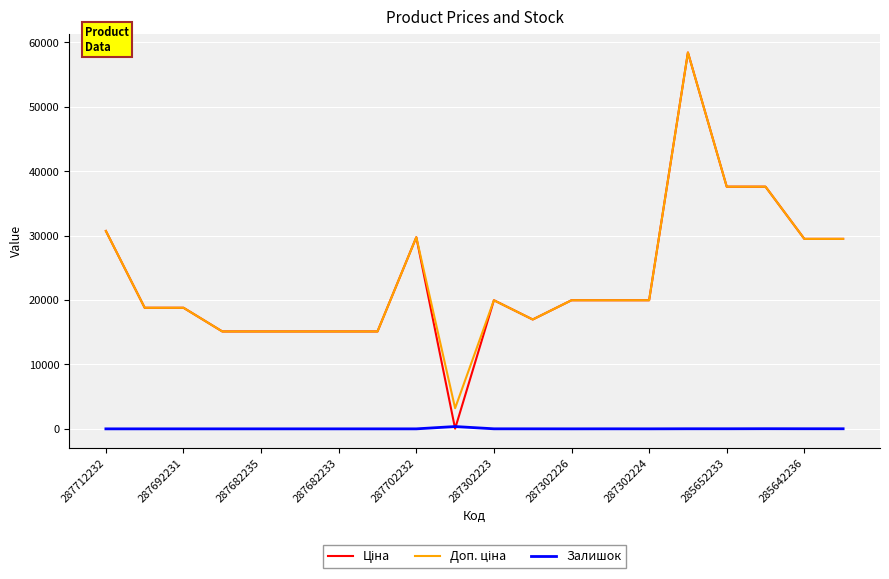

The Залишок series shows 16.0 at 285642236. True or false?

True